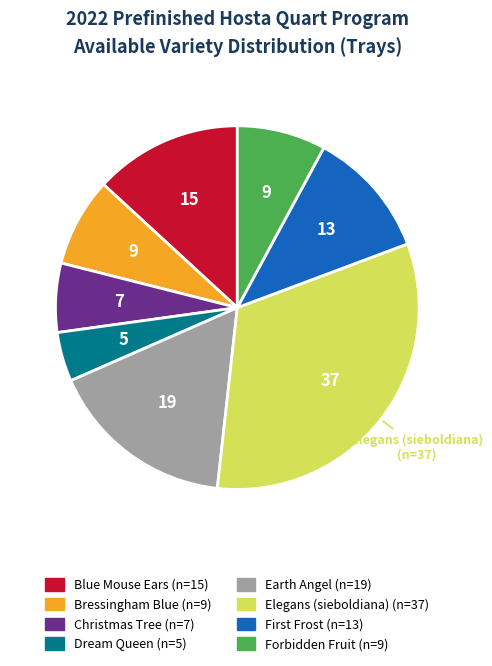

Is there a majority slice in this chart?

No